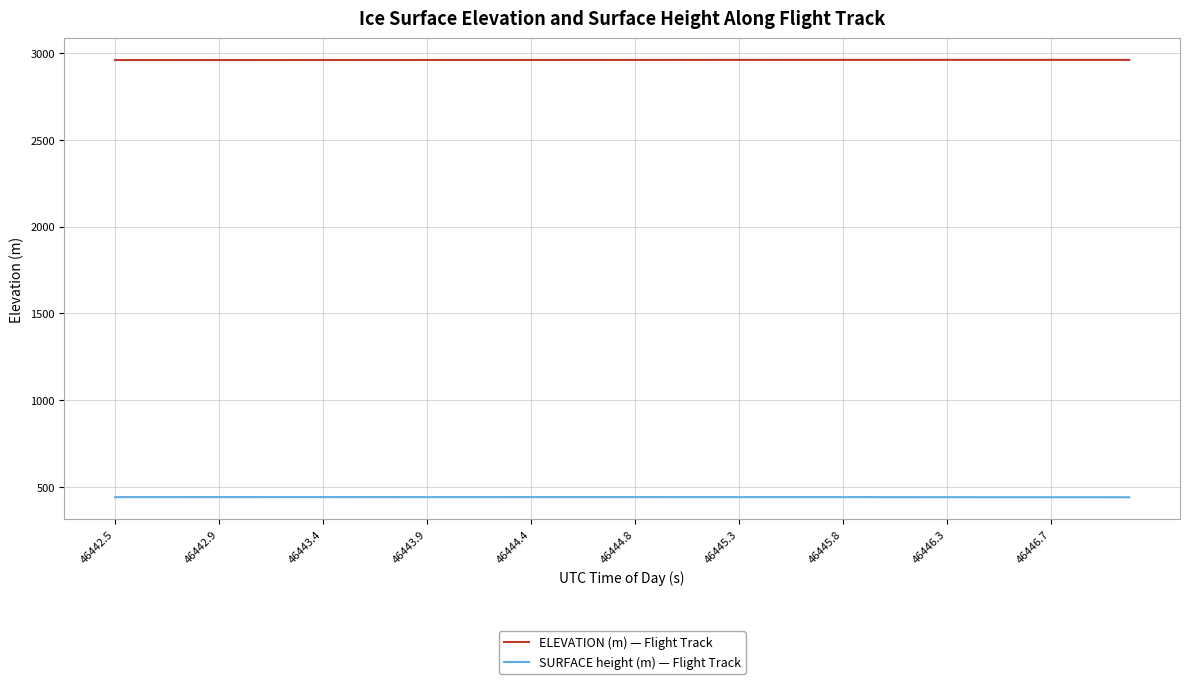

What is the smallest value displayed?

442.0